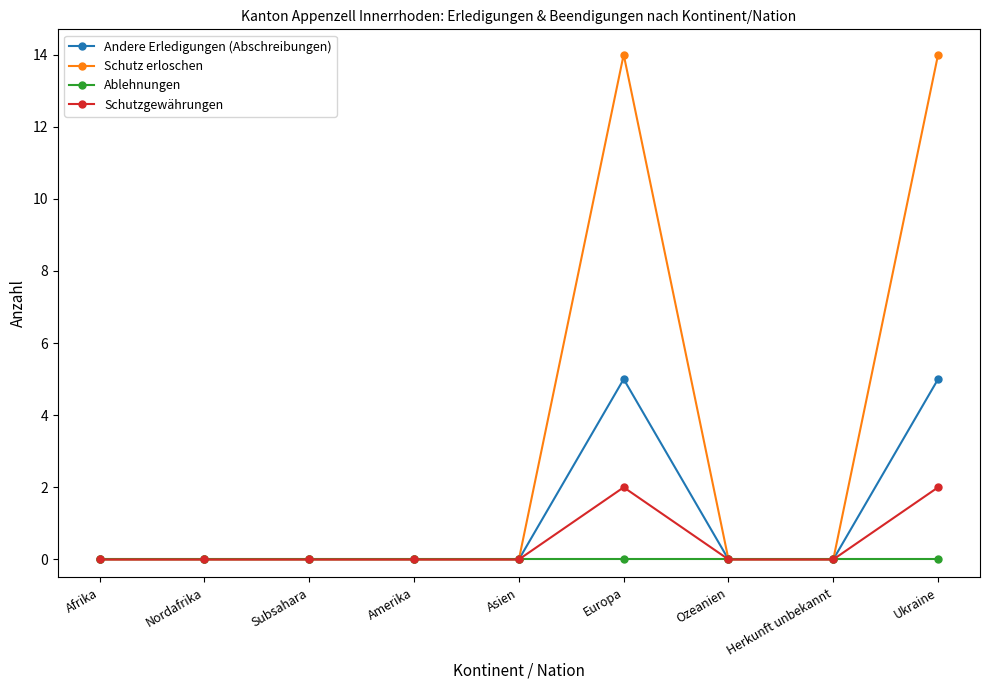

Which series has the largest range (max minus min)?

Schutz erloschen